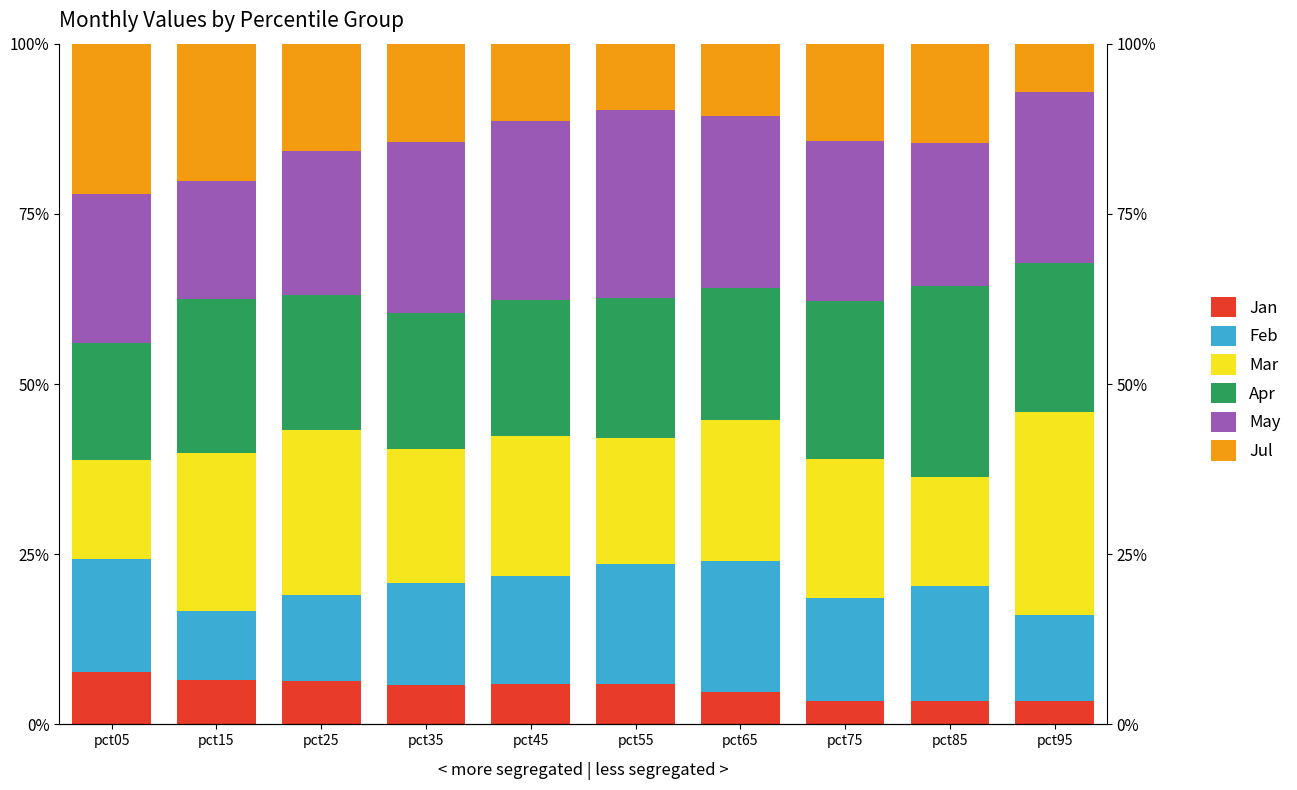

What is the value of the Apr bar at the 5th from the left?

20.0